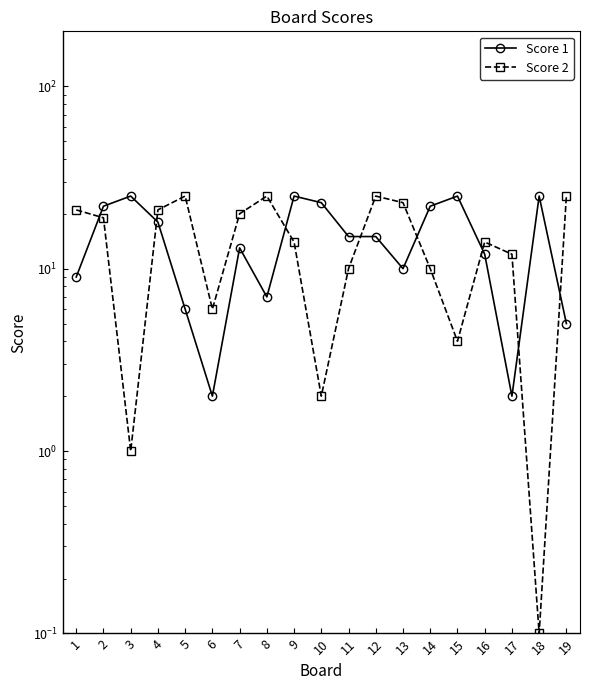

What value does the Score 2 series have at 14?

10.0